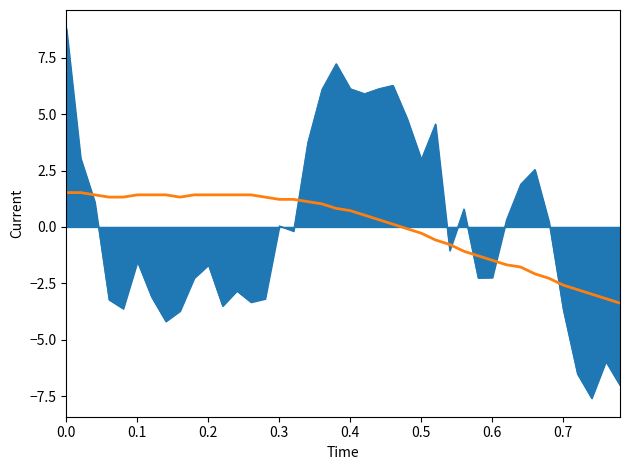

What is the smallest value displayed?

-7.6